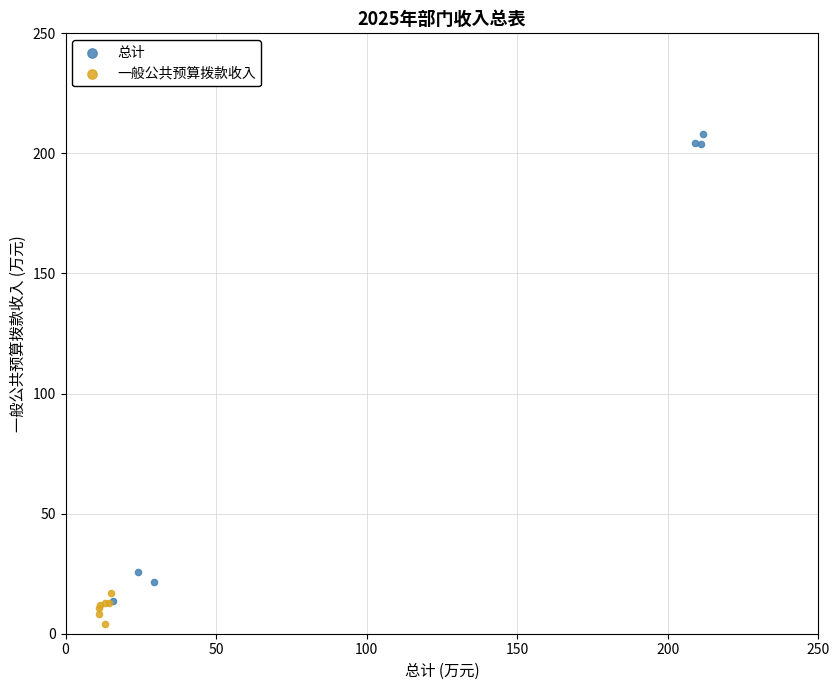

Which series has the largest Y range (max minus min)?

总计